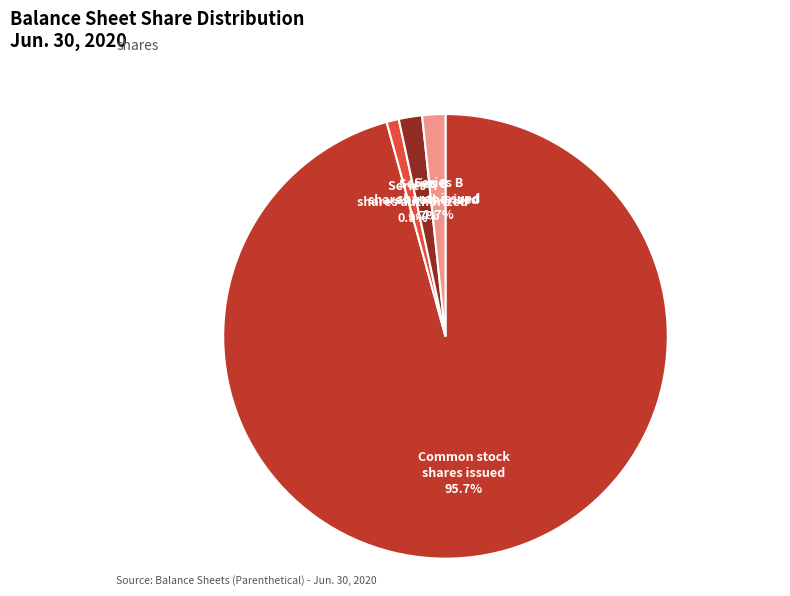

Is there a majority slice in this chart?

Yes